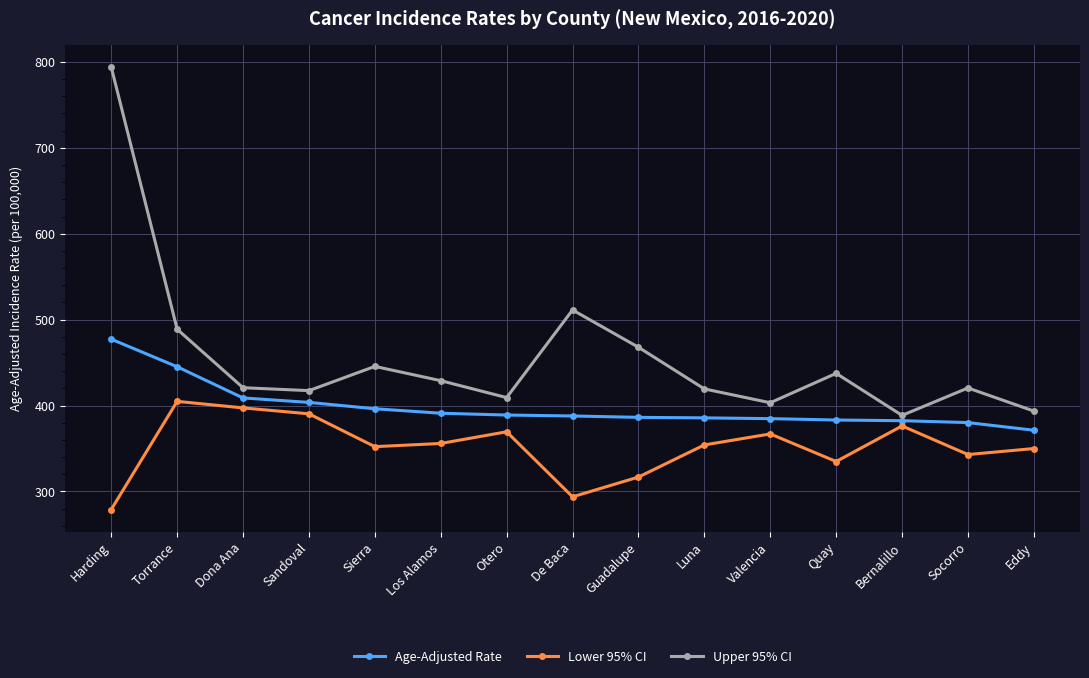

Rank the series by their average value, from lowest to highest.

Lower 95% CI, Age-Adjusted Rate, Upper 95% CI